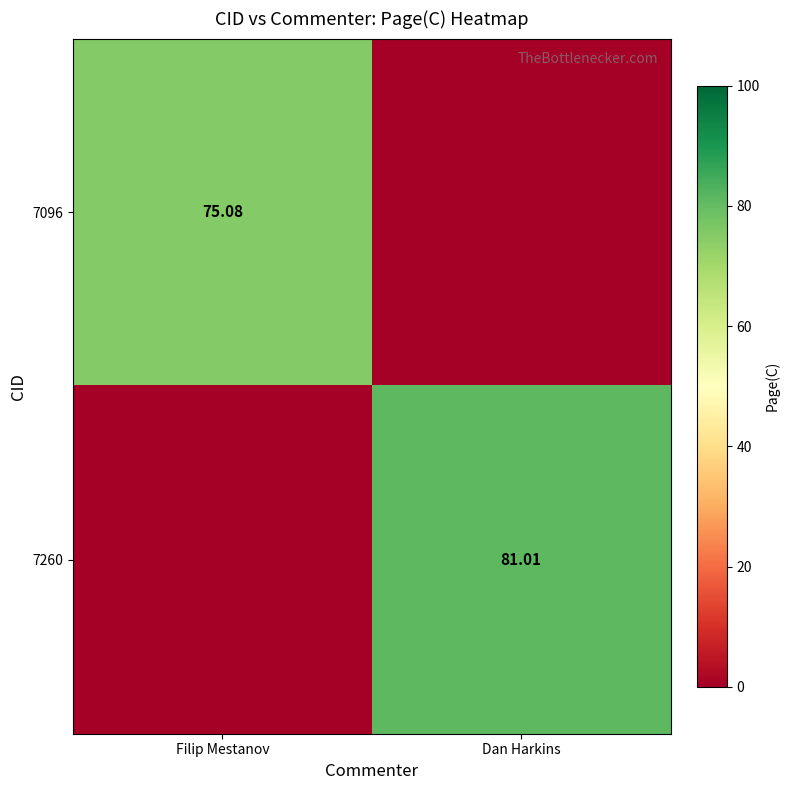

How many data points in 7096 are less than 75?

1